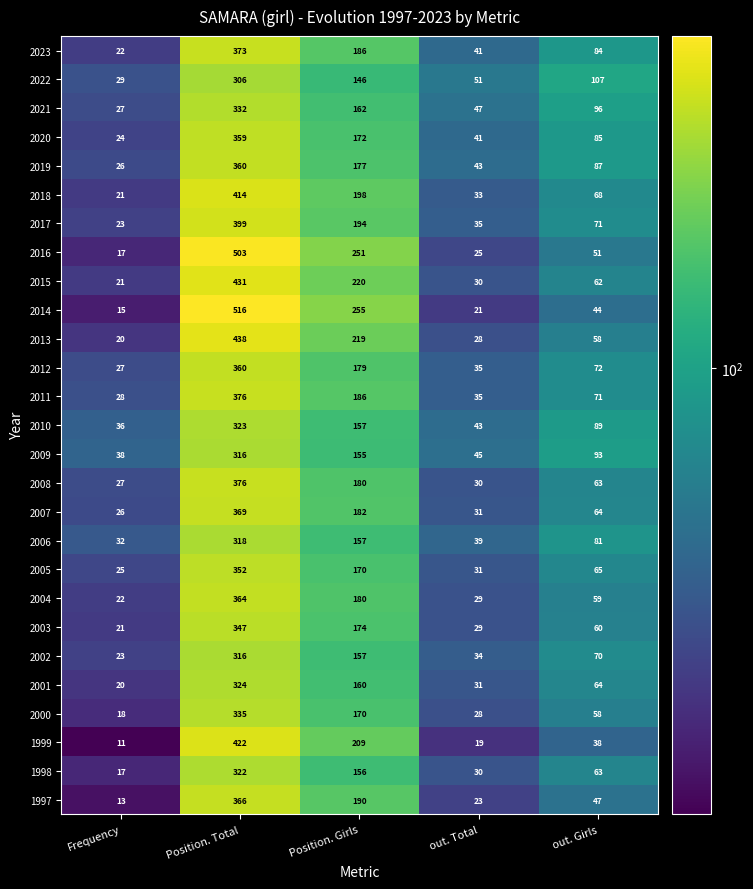

At how many categories does at least one series exceed 103?

3